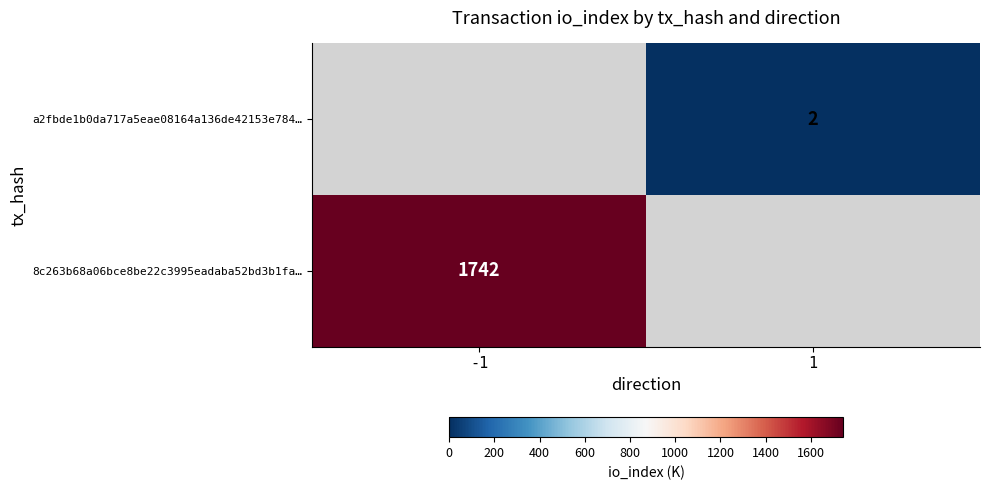

At how many categories does at least one series exceed 356?

1